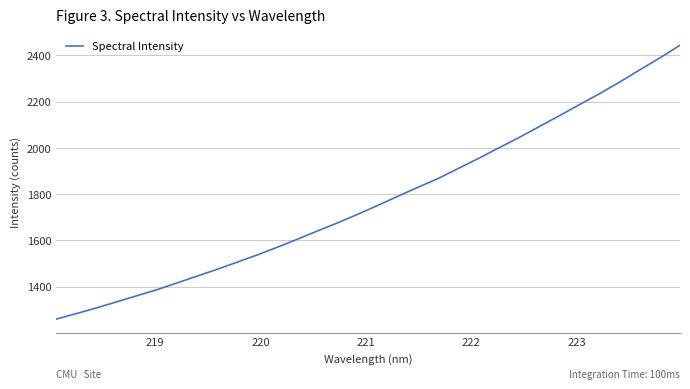

What is the maximum value shown in the chart?

2443.7